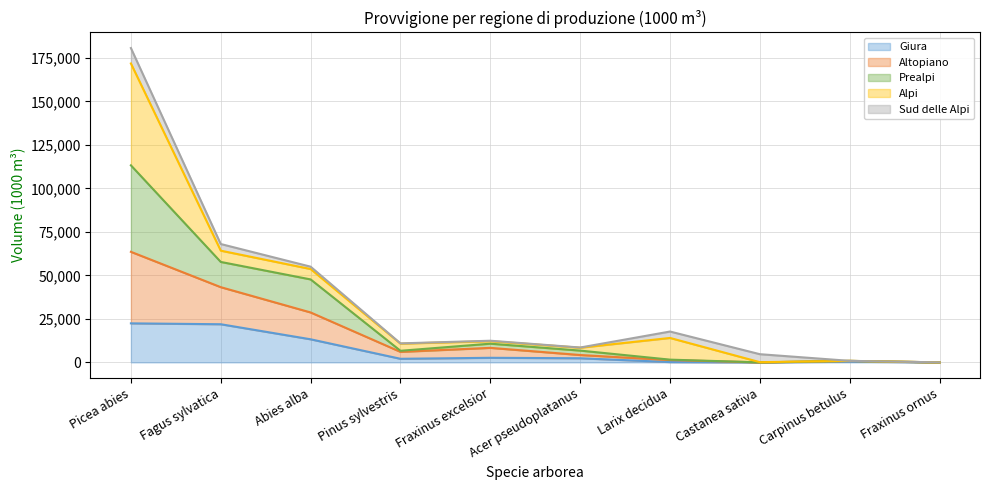

True or false: Prealpi and Giura cross at least once.

False